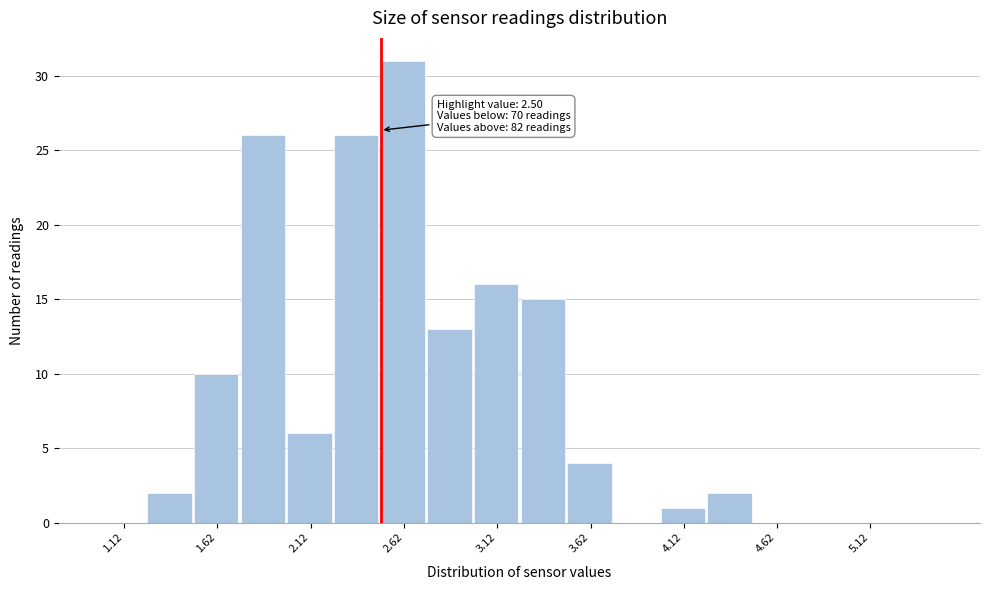

Which range on the x-axis has the tallest bar?

2.50 to 2.75